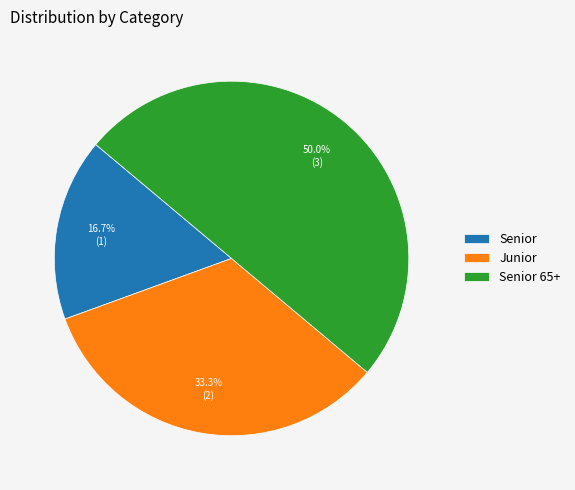

How many slices are in this pie chart?

3